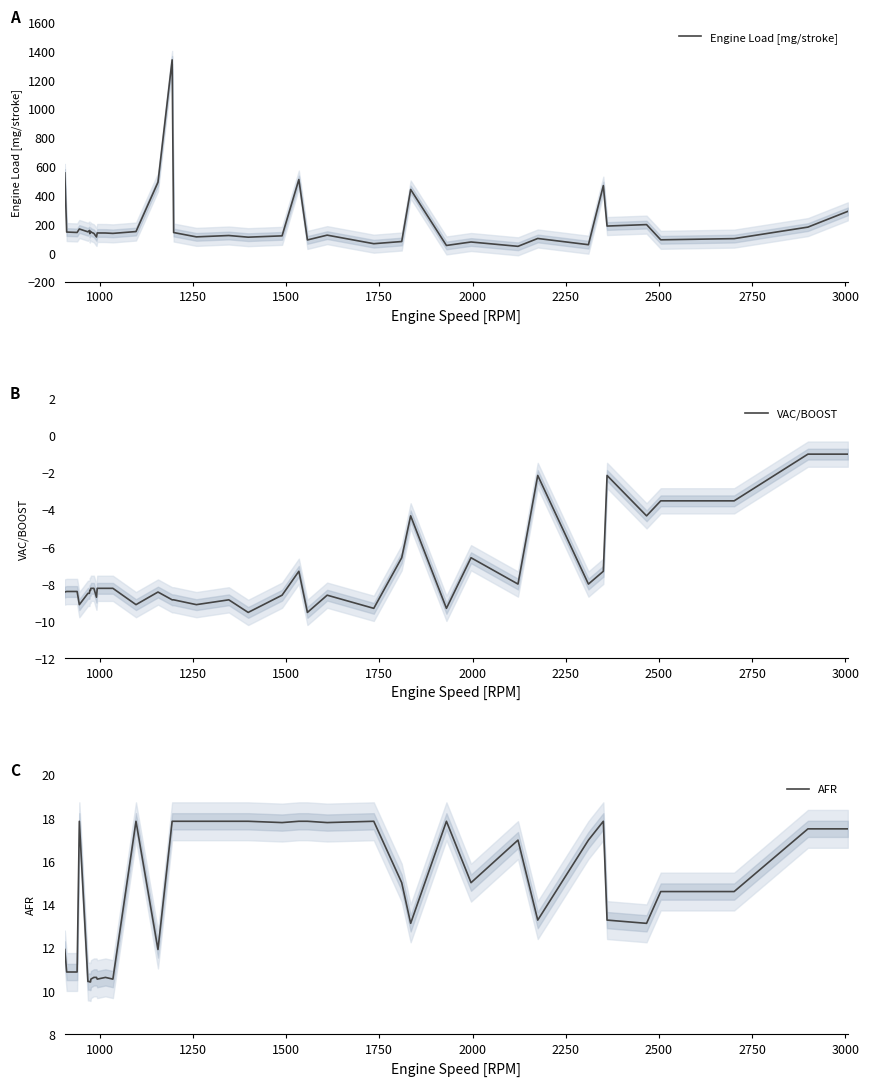

True or false: Engine Load [mg/stroke] has more than 0 interior local peaks.

True